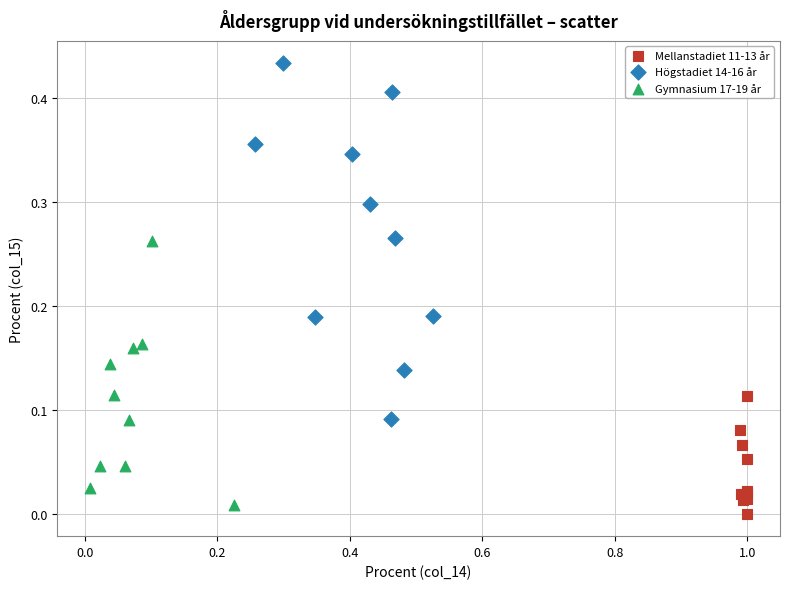

Which series has the largest Y range (max minus min)?

Högstadiet 14-16 år